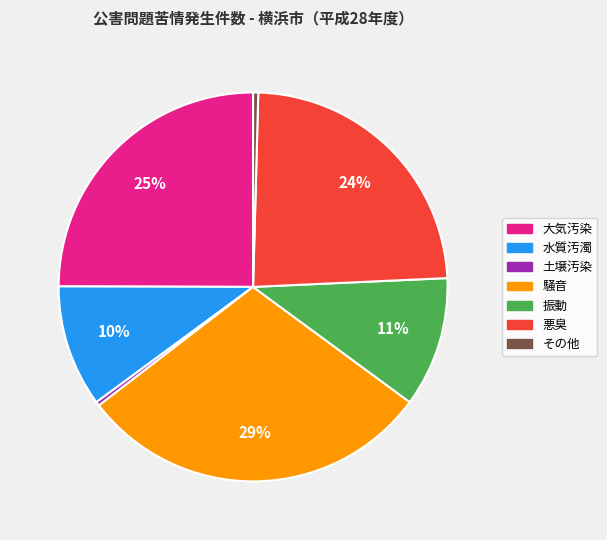

How many slices are in this pie chart?

7